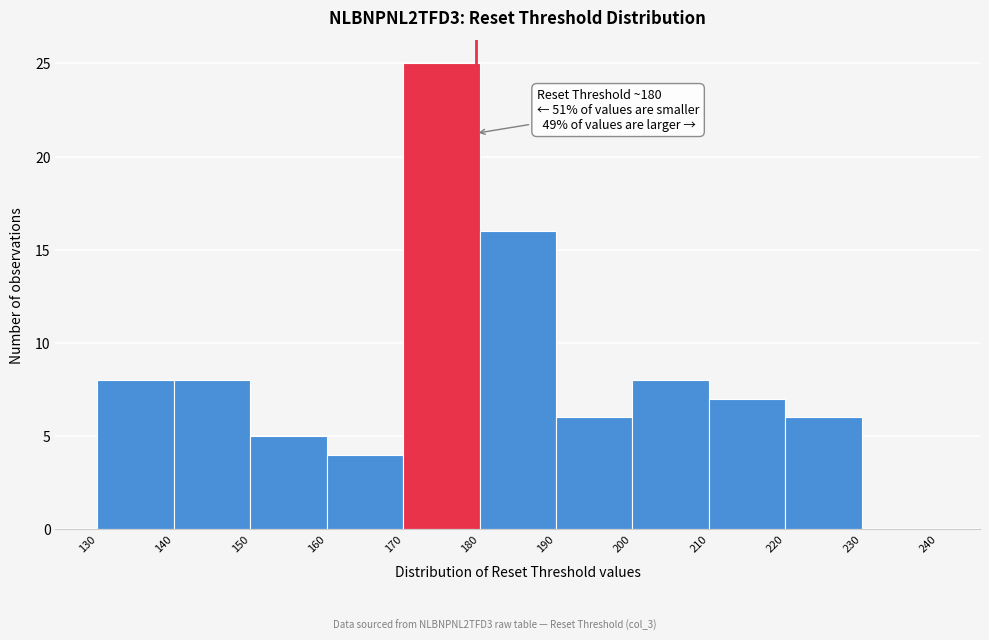

Over which range of the x-axis is the bar tallest?

170 to 180